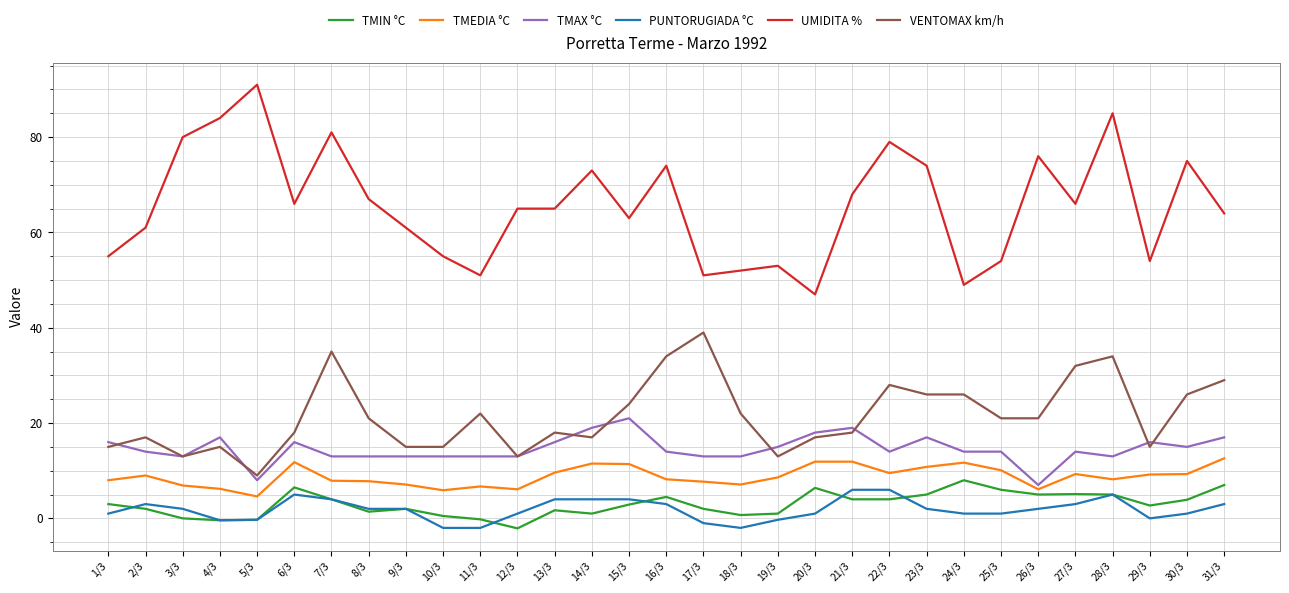

What is the difference between the second highest and second lowest values in the PUNTORUGIADA °C series?

8.0